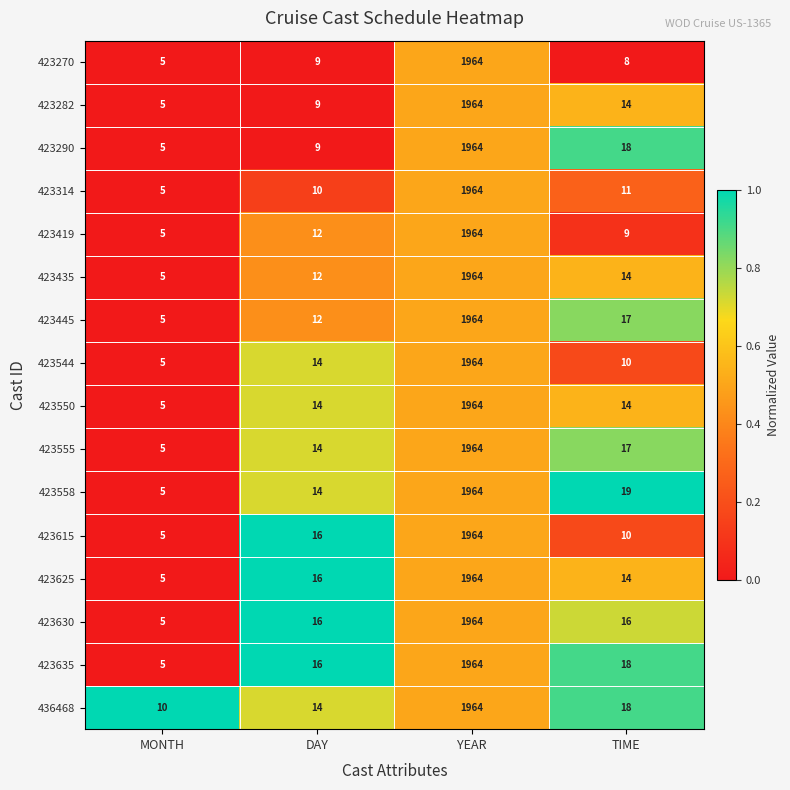

At which label is 423625 closest to 984?

DAY